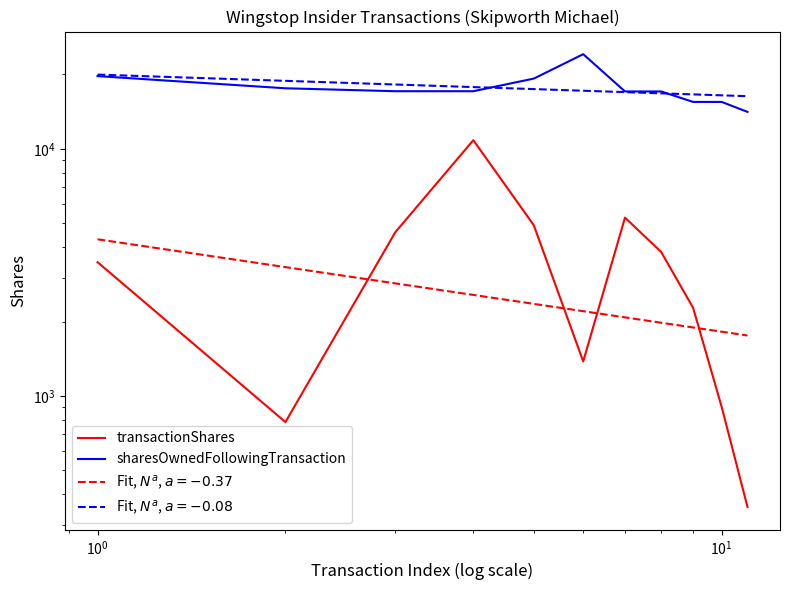

What is the value of the sharesOwnedFollowingTransaction point at the 2nd from the left?

17582